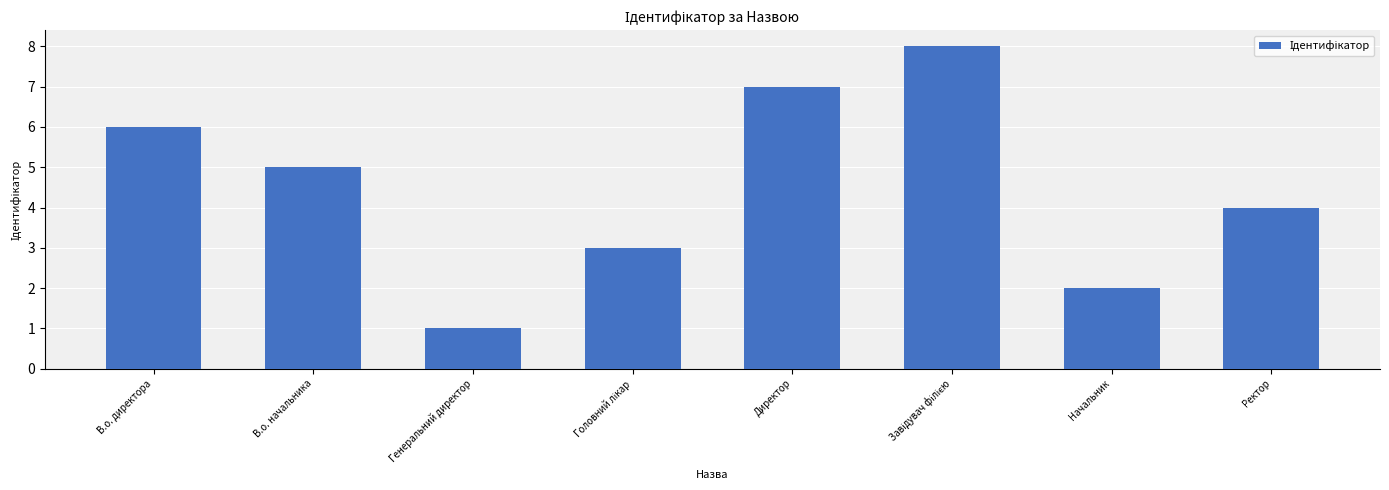

True or false: the data shows 7 at Директор.

True